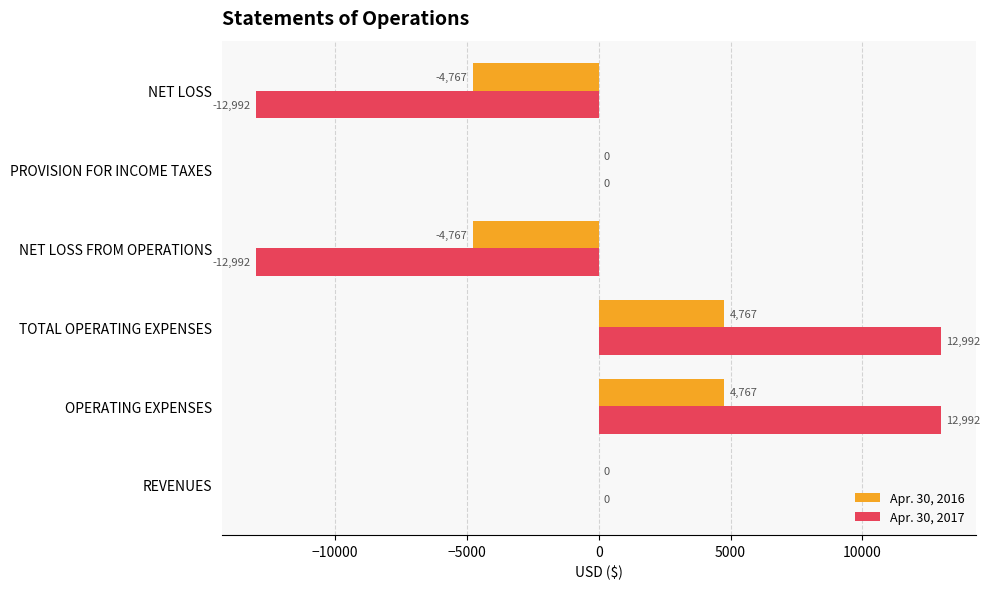

What is the greatest value displayed?

12992